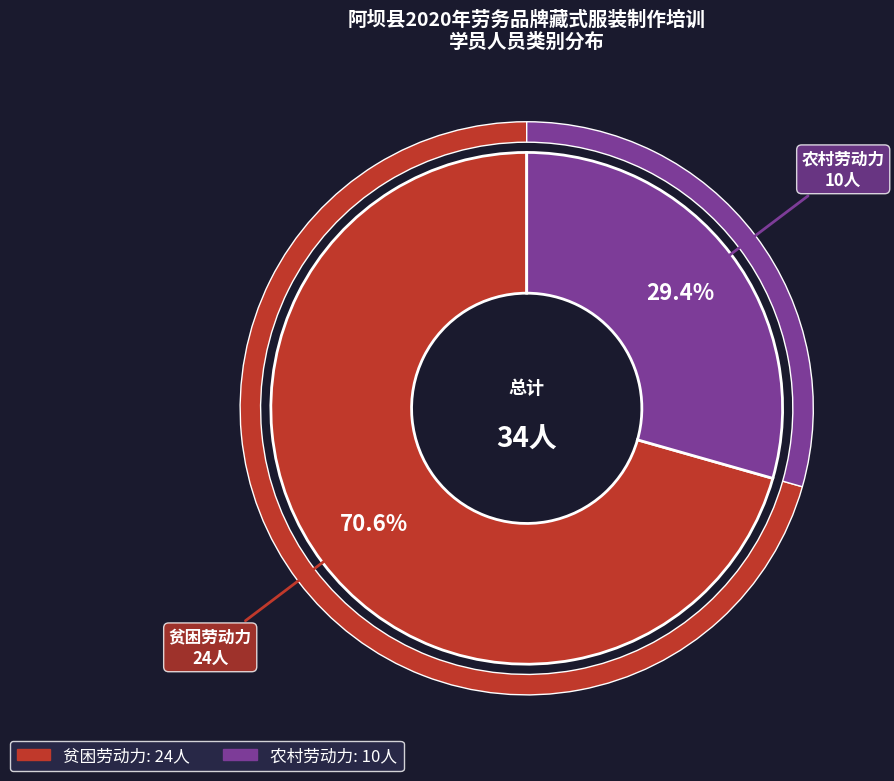

Is there a majority slice in this chart?

Yes